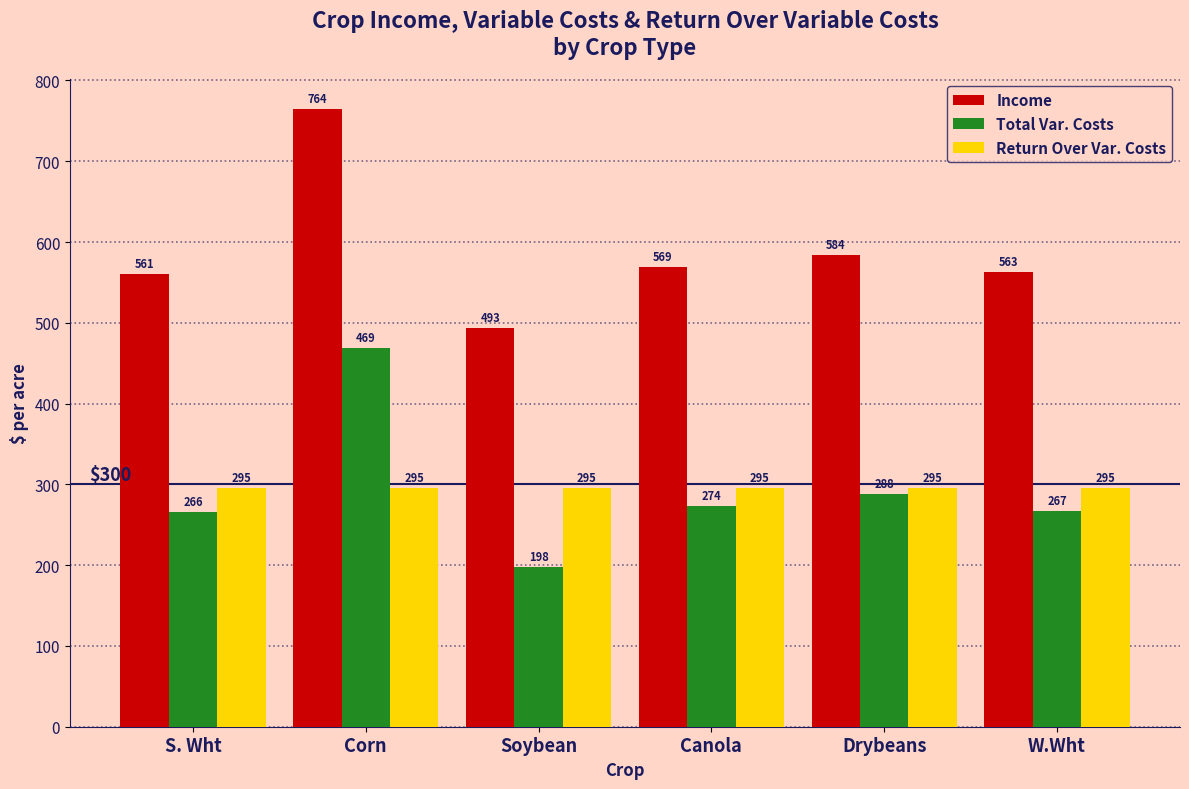

Is it true that Return Over Var. Costs equals 295.3 at Corn?

True